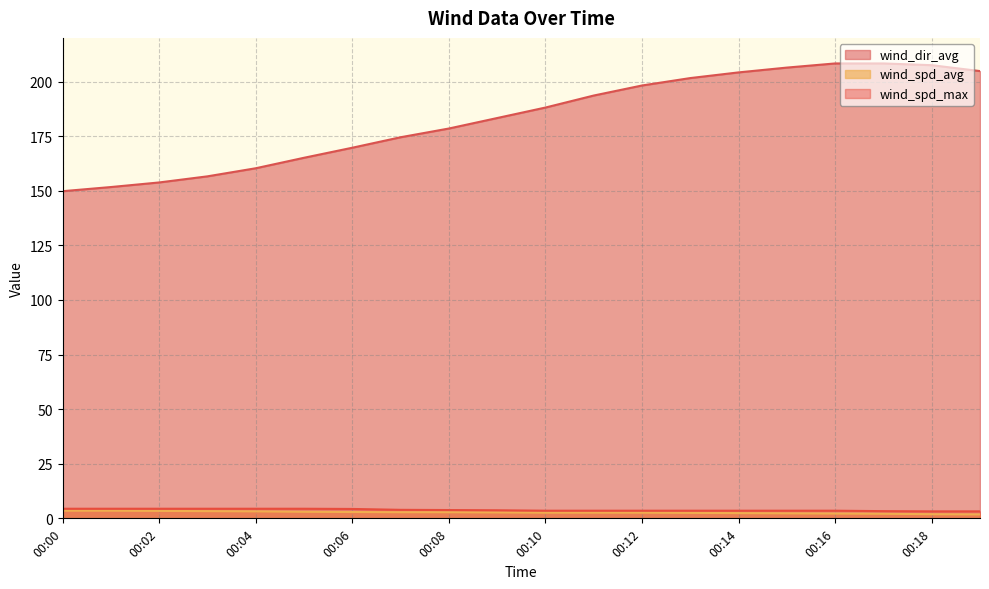

At which label does wind_dir_avg reach its peak?

00:16